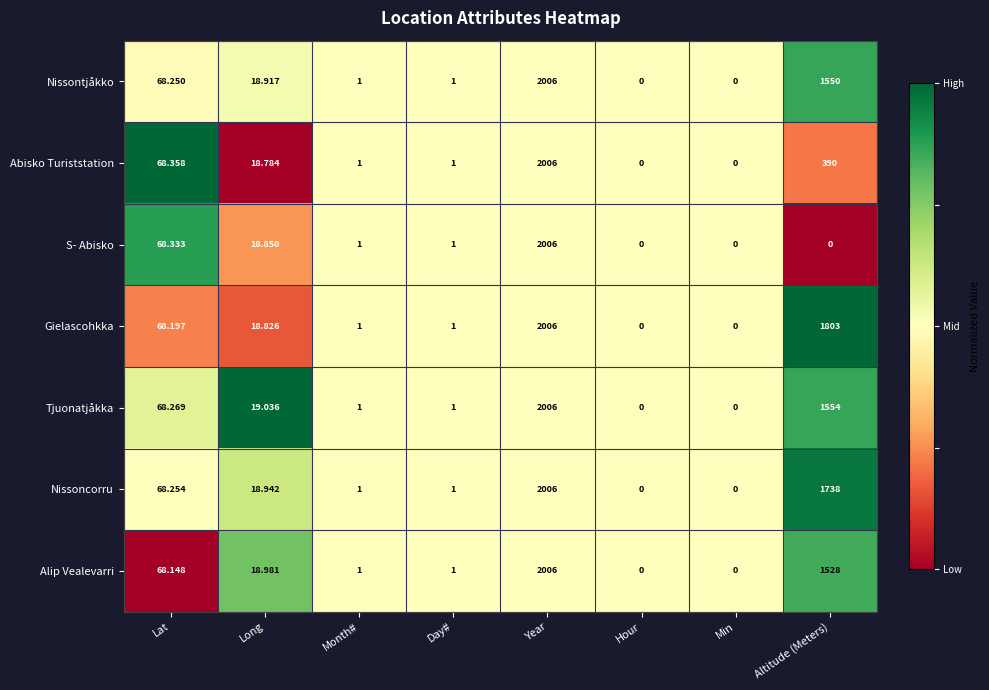

Which series has the largest total across all categories?

Gielascohkka